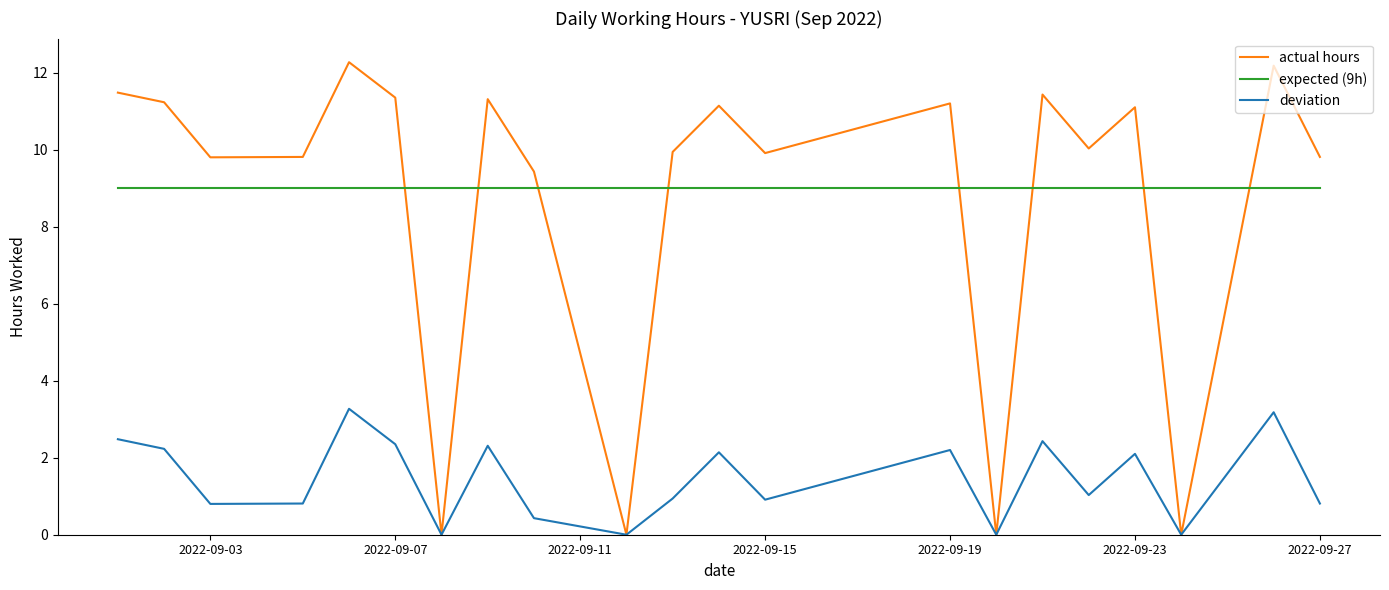

Does the chart have visible grid lines?

No